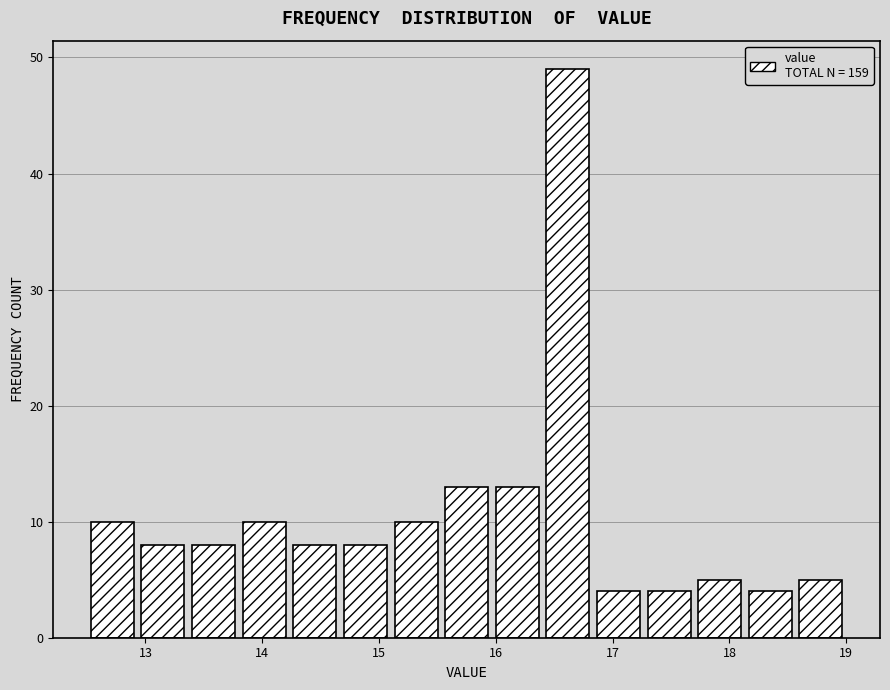

Over which range of the x-axis is the bar tallest?

16.4 to 16.8